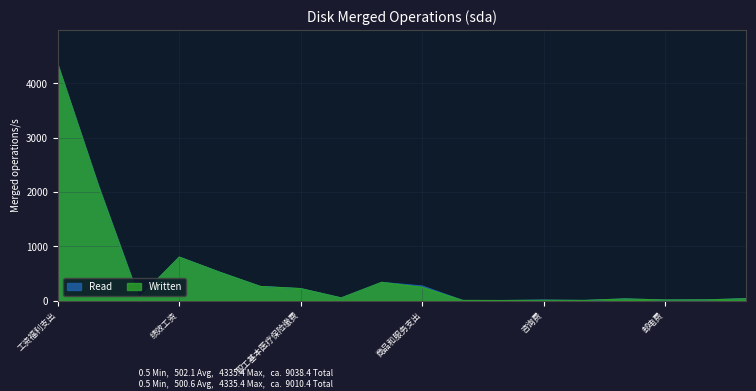

What is the approximate value of Read at 印刷费?

0.5